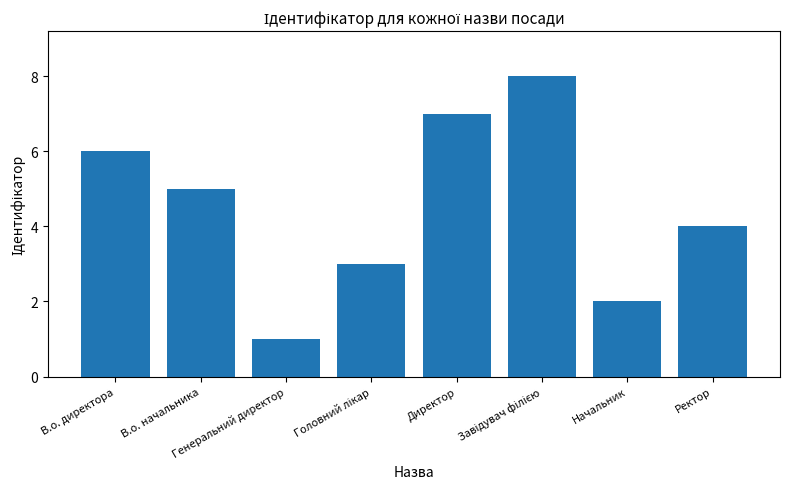

What is the maximum value shown in the chart?

8